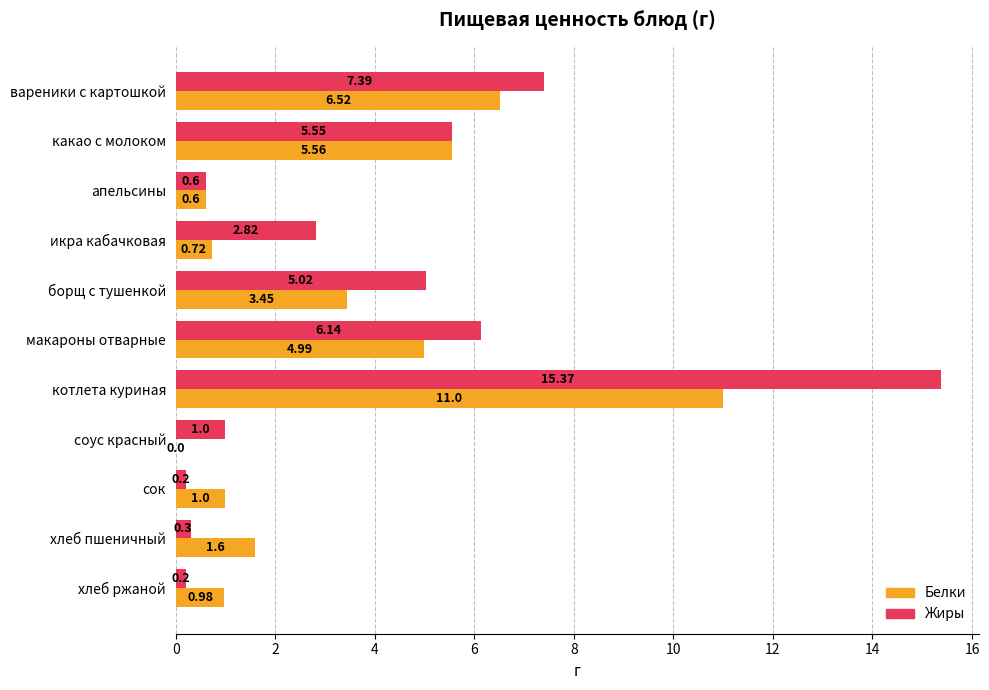

What is the average value of the Белки series?

3.3